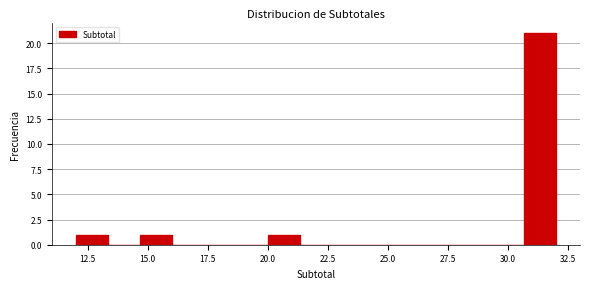

Around what value on the x-axis is the tallest bar? Give the approximate position of its centre, as read against the axis.

31.5